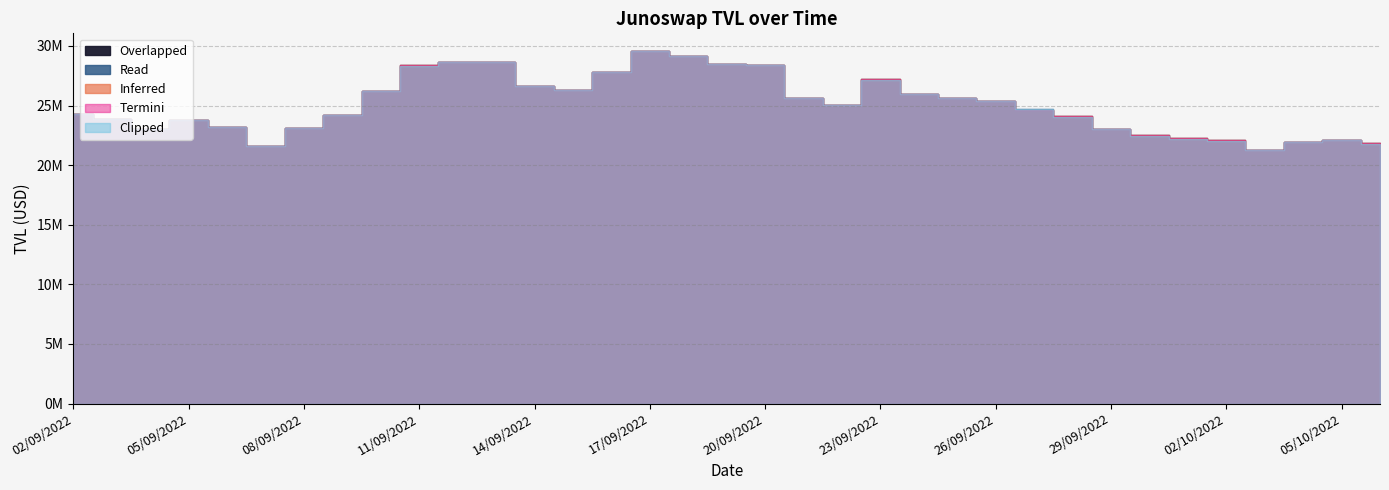

The Termini series shows 11477808.5 at 23/09/2022. True or false?

False